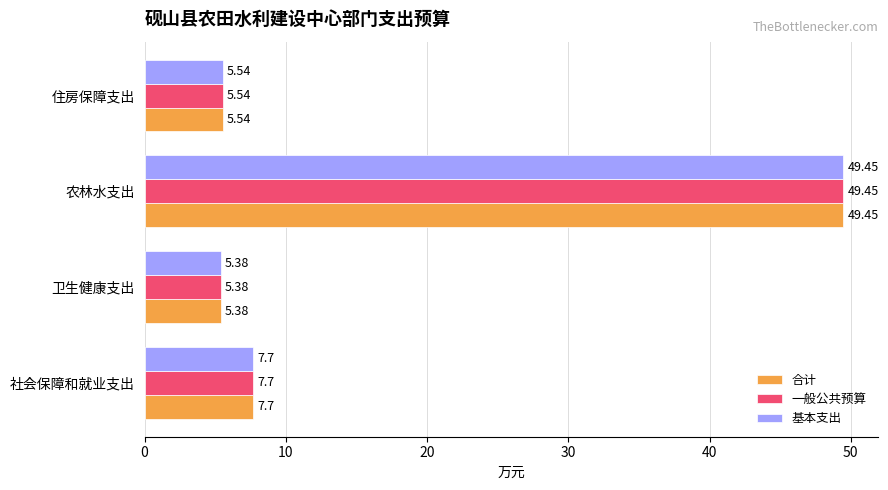

Rank the categories by 一般公共预算 value from lowest to highest.

卫生健康支出, 住房保障支出, 社会保障和就业支出, 农林水支出